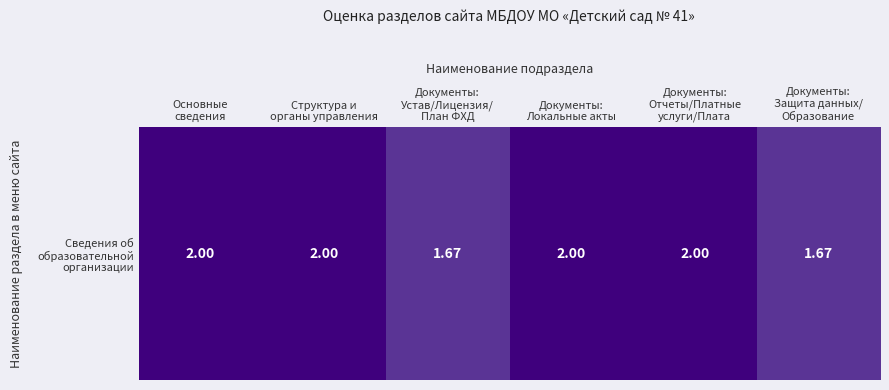

Where is the data nearest to the value 1?

Документы:
Защита данных/
Образование